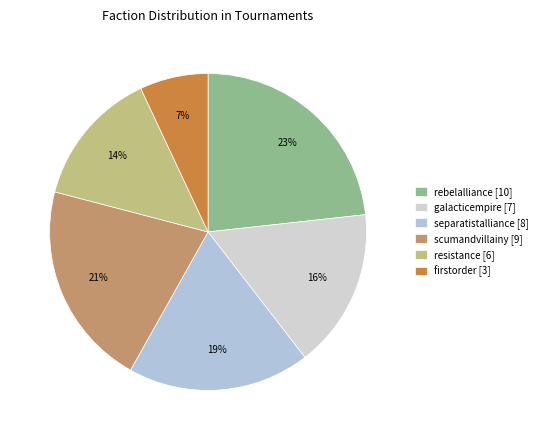

What percentage is the firstorder slice, to the nearest percent?

7%